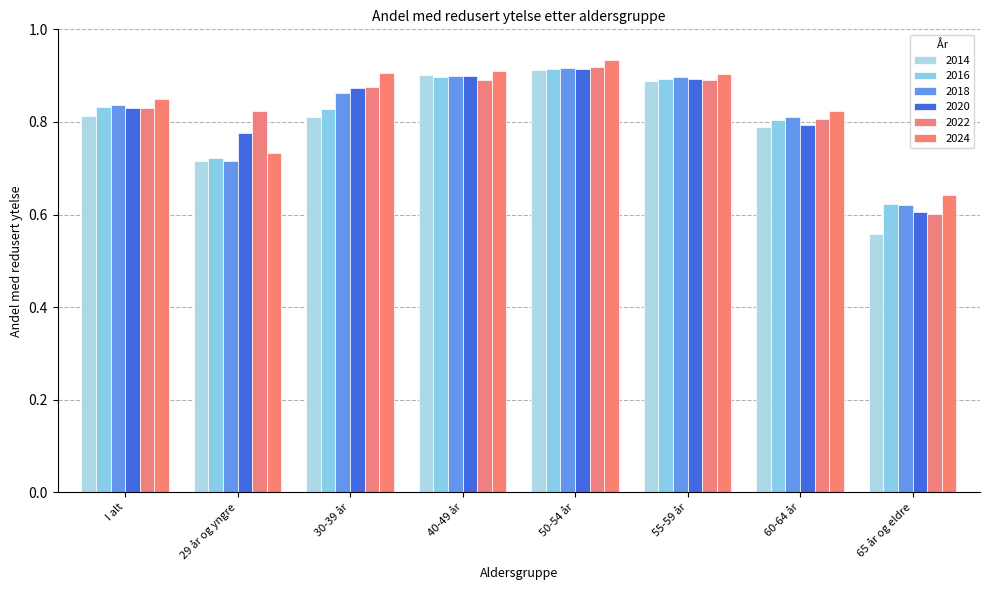

Reading left to right, extract all data points from this chart.

2014: I alt=0.8	29 år og yngre=0.7	30-39 år=0.8	40-49 år=0.9	50-54 år=0.9	55-59 år=0.9	60-64 år=0.8	65 år og eldre=0.6
2016: I alt=0.8	29 år og yngre=0.7	30-39 år=0.8	40-49 år=0.9	50-54 år=0.9	55-59 år=0.9	60-64 år=0.8	65 år og eldre=0.6
2018: I alt=0.8	29 år og yngre=0.7	30-39 år=0.9	40-49 år=0.9	50-54 år=0.9	55-59 år=0.9	60-64 år=0.8	65 år og eldre=0.6
2020: I alt=0.8	29 år og yngre=0.8	30-39 år=0.9	40-49 år=0.9	50-54 år=0.9	55-59 år=0.9	60-64 år=0.8	65 år og eldre=0.6
2022: I alt=0.8	29 år og yngre=0.8	30-39 år=0.9	40-49 år=0.9	50-54 år=0.9	55-59 år=0.9	60-64 år=0.8	65 år og eldre=0.6
2024: I alt=0.8	29 år og yngre=0.7	30-39 år=0.9	40-49 år=0.9	50-54 år=0.9	55-59 år=0.9	60-64 år=0.8	65 år og eldre=0.6